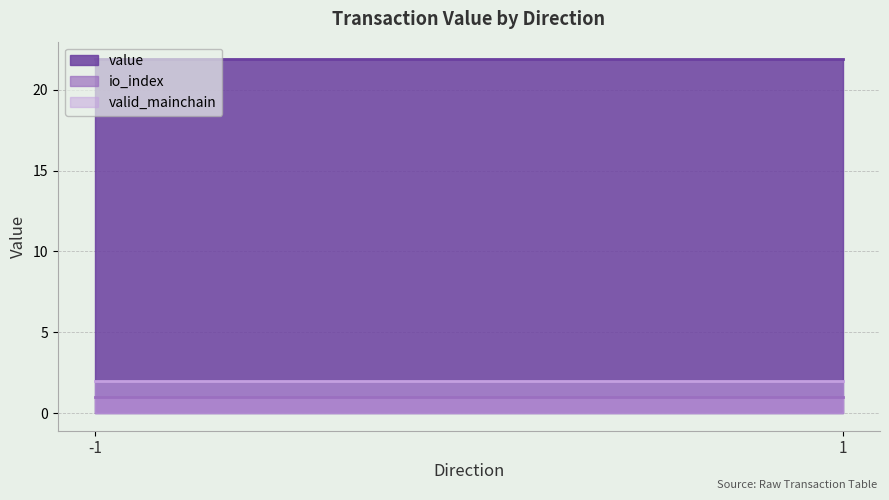

Reading right to left, what are all the values shown in this chart?

io_index: 1=1.0	-1=1.0
value: 1=21.9	-1=21.9
valid_mainchain: 1=2.0	-1=2.0